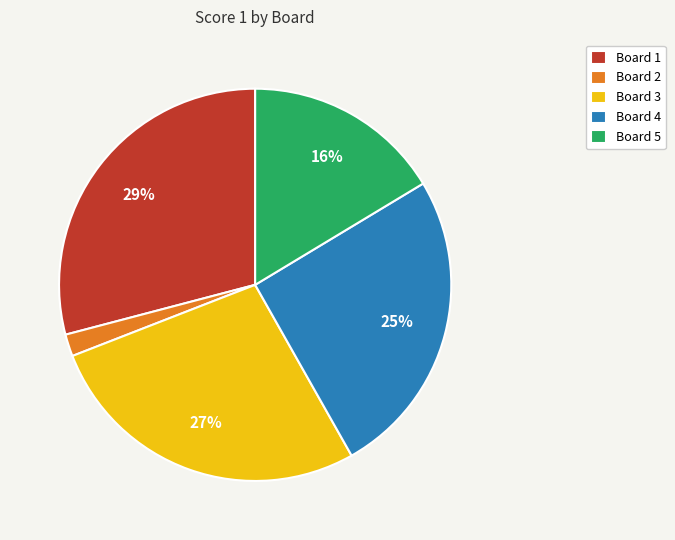

Approximately how many times larger is the value at Board 2 compared to Board 5?

0.1